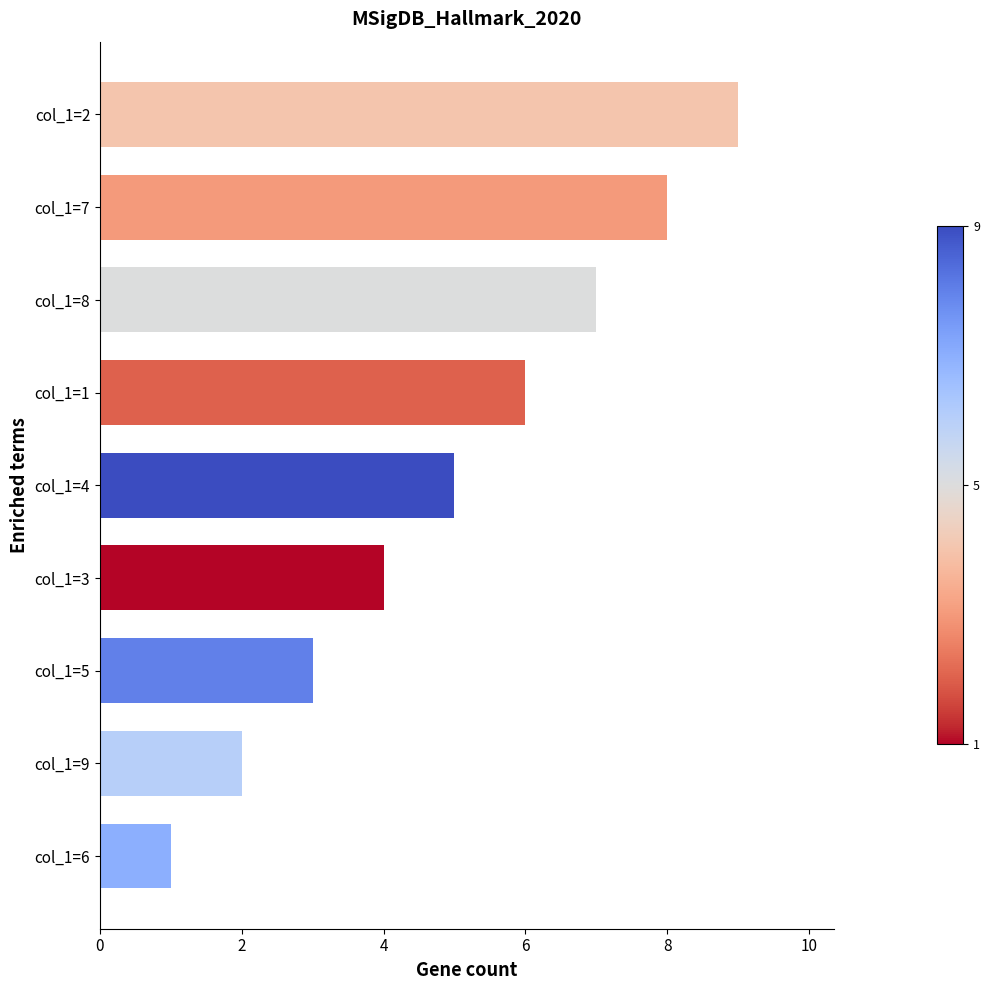

Between col_1=8 and col_1=2, which is larger?

col_1=2